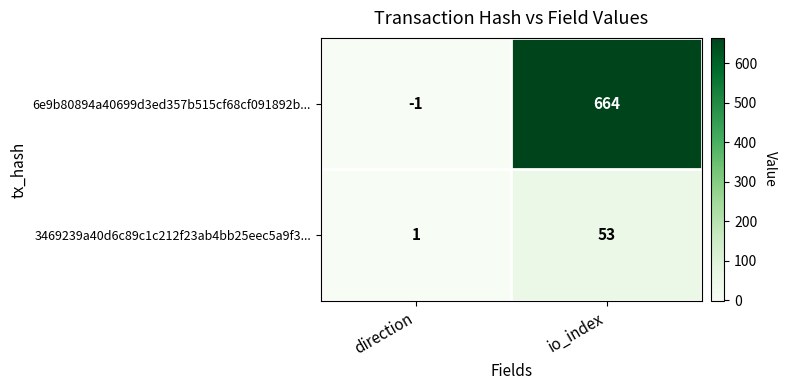

Which series has the largest total across all categories?

6e9b80894a40699d3ed357b515cf68cf091892b...